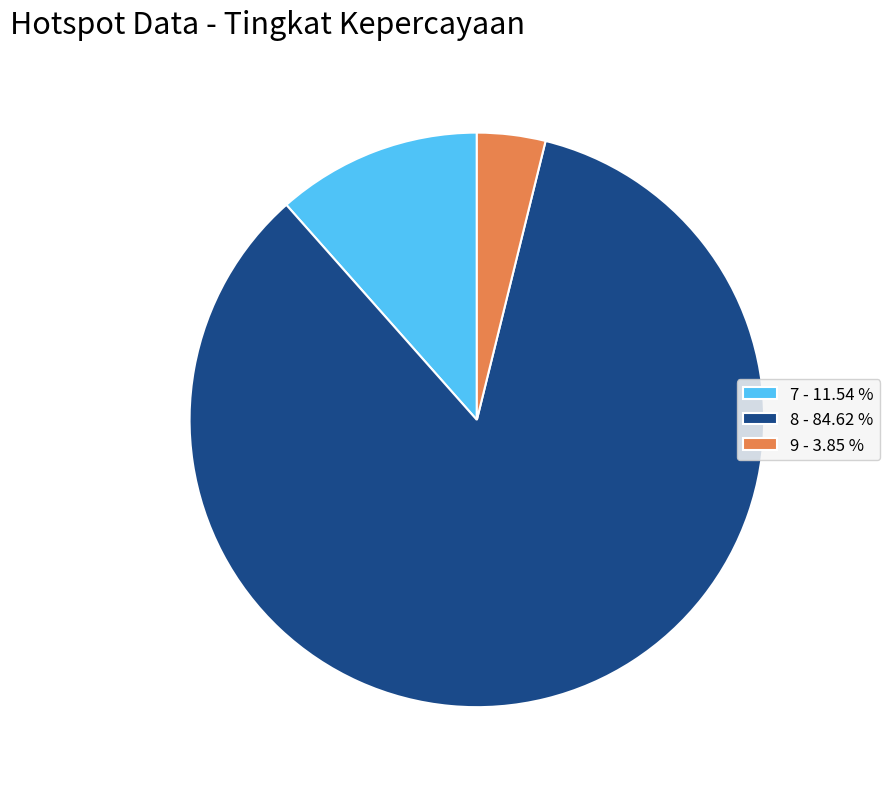

Is there any slice that represents more than half of the pie?

Yes